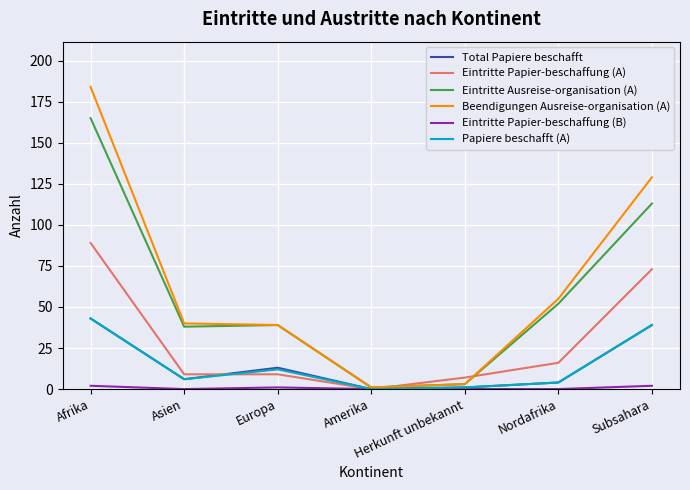

At how many categories does at least one series exceed 178?

1